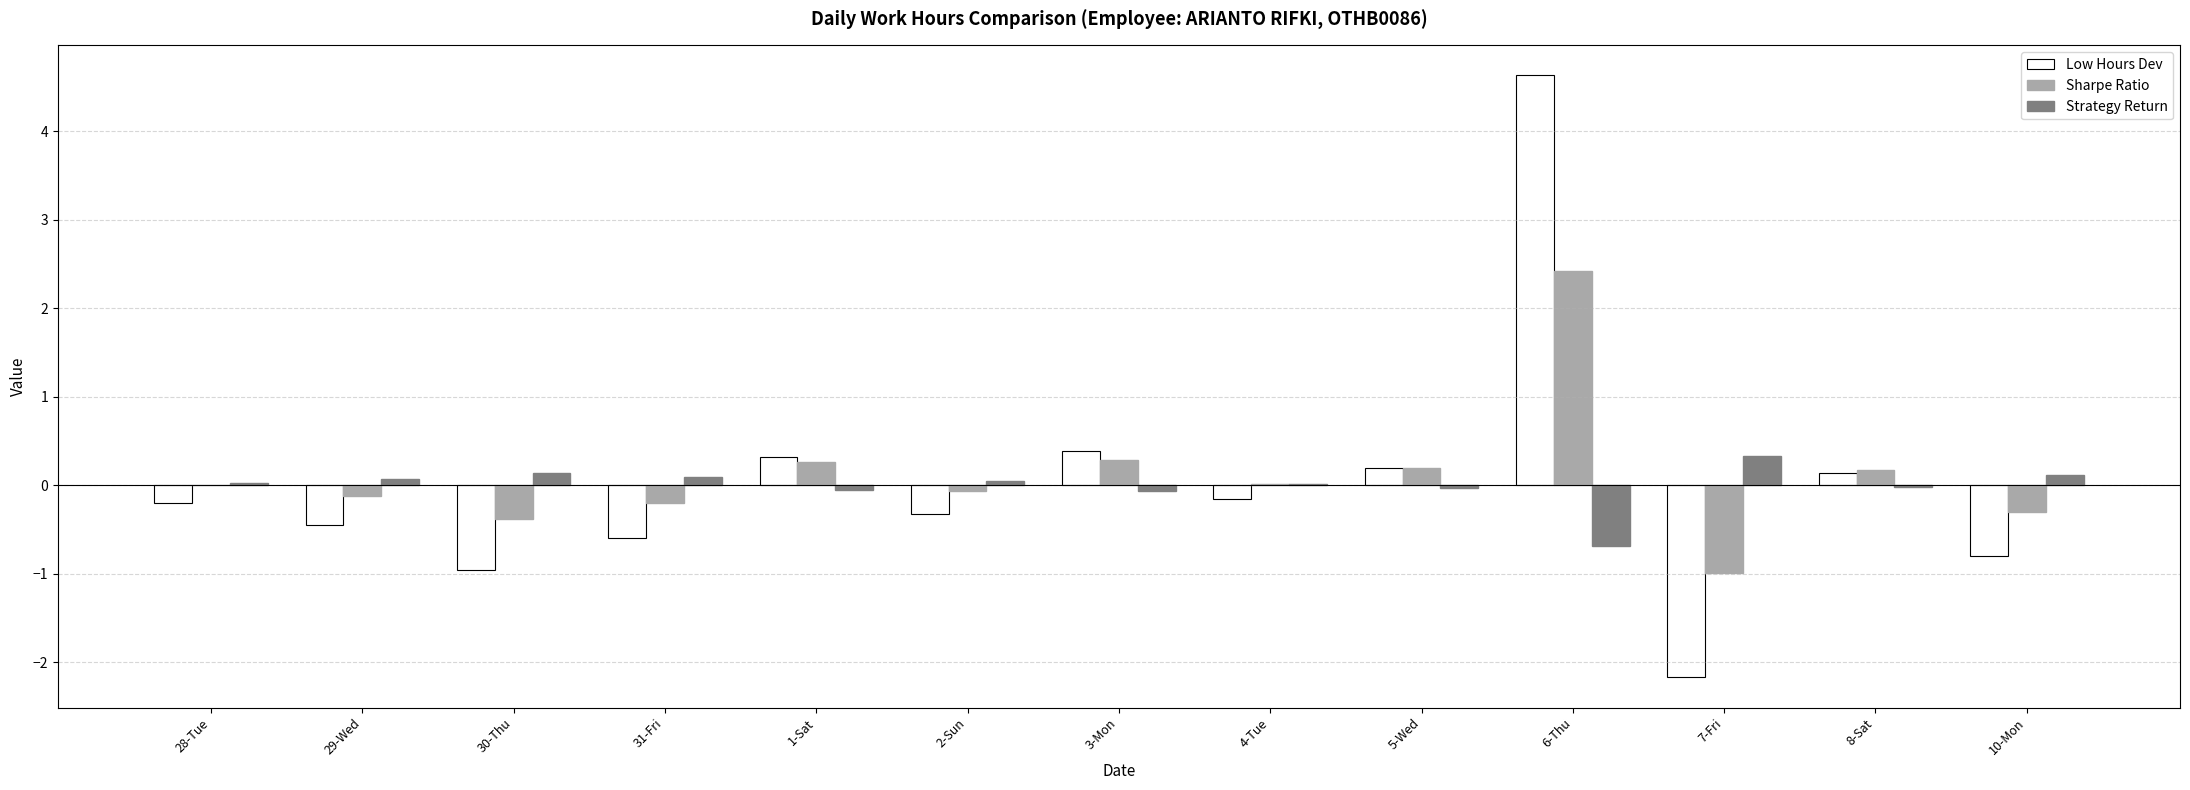

At which label does Strategy Return reach its peak?

7-Fri